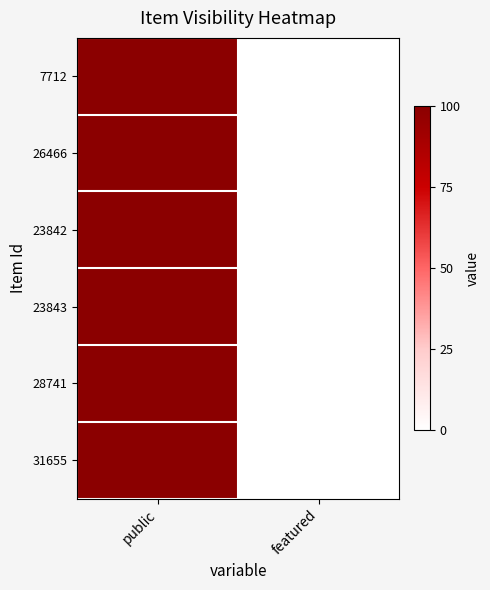

At which category is the sum across all series the highest?

public